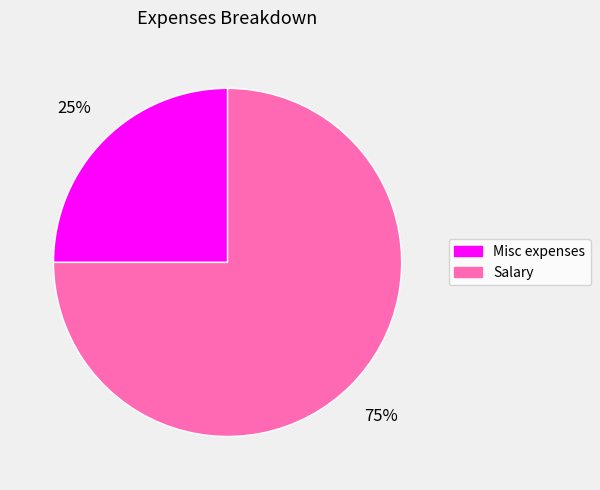

Which category has the biggest portion of the pie?

Salary